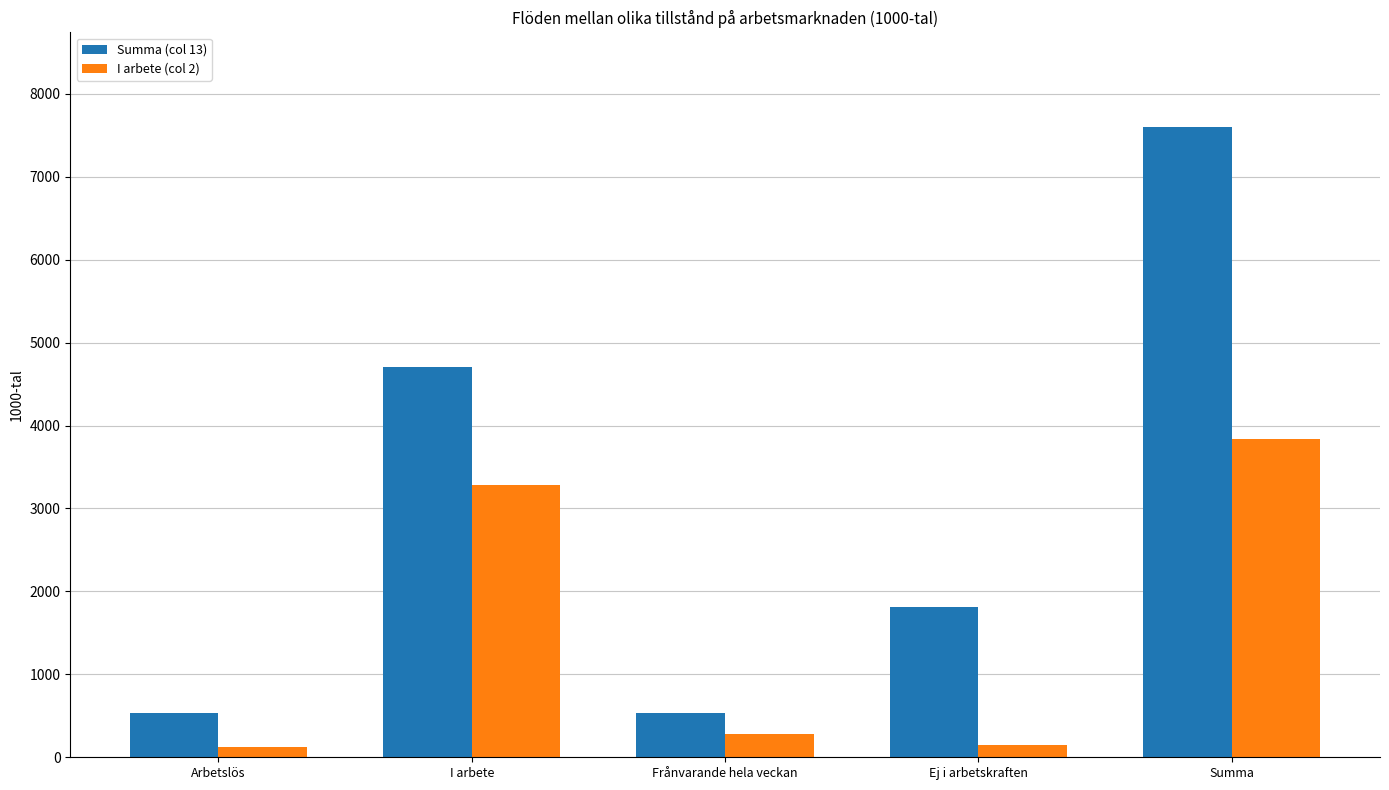

Which category has the highest value in the I arbete (col 2) series?

Summa